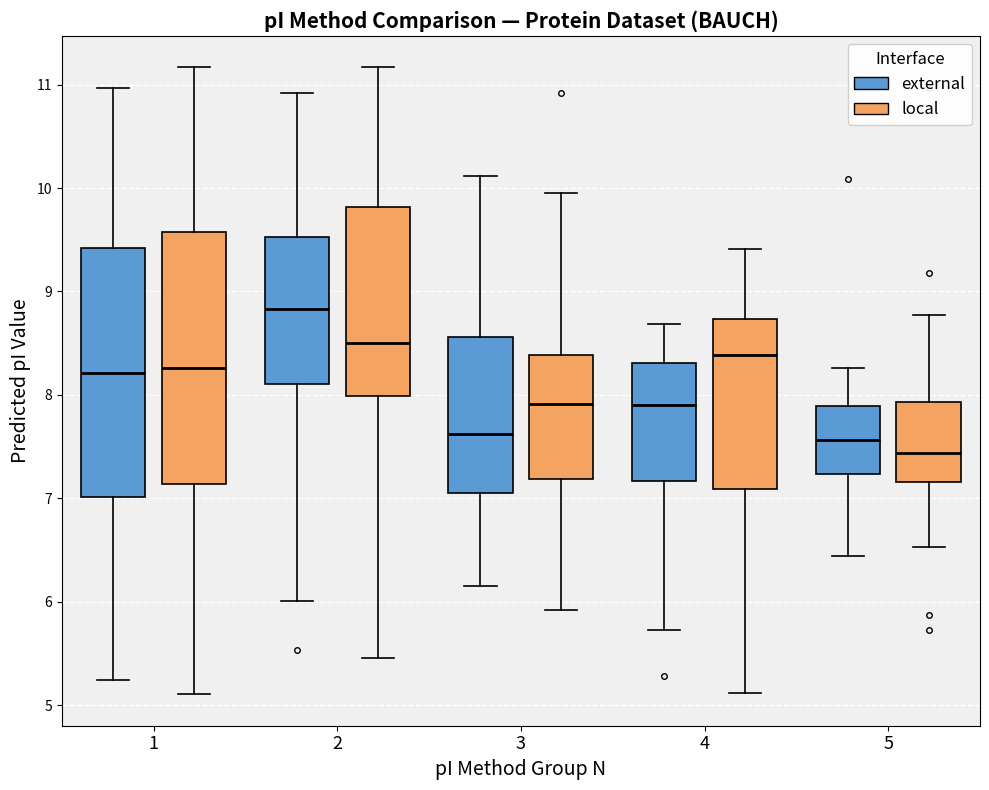

Reading left to right, transcribe this box plot: for each box, give where its median line is, the range the box spans, and where its two whiskers end, as read against the y-axis. The values are not printed on the chart, so give them approximately, as read against the axis.

1 (external): median 8.2, box 7.0 to 9.4, whiskers 5.2 to 11.0
1 (local): median 8.3, box 7.1 to 9.6, whiskers 5.1 to 11.2
2 (external): median 8.8, box 8.1 to 9.5, whiskers 6.0 to 10.9
2 (local): median 8.5, box 8.0 to 9.8, whiskers 5.5 to 11.2
3 (external): median 7.6, box 7.1 to 8.6, whiskers 6.1 to 10.1
3 (local): median 7.9, box 7.2 to 8.4, whiskers 5.9 to 10.0
4 (external): median 7.9, box 7.2 to 8.3, whiskers 5.7 to 8.7
4 (local): median 8.4, box 7.1 to 8.7, whiskers 5.1 to 9.4
5 (external): median 7.6, box 7.2 to 7.9, whiskers 6.4 to 8.3
5 (local): median 7.4, box 7.2 to 7.9, whiskers 6.5 to 8.8